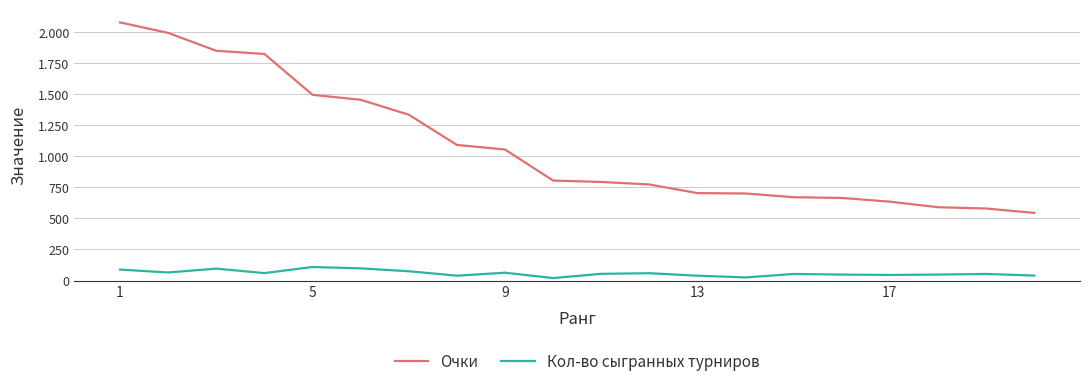

At which category is the sum across all series the highest?

1